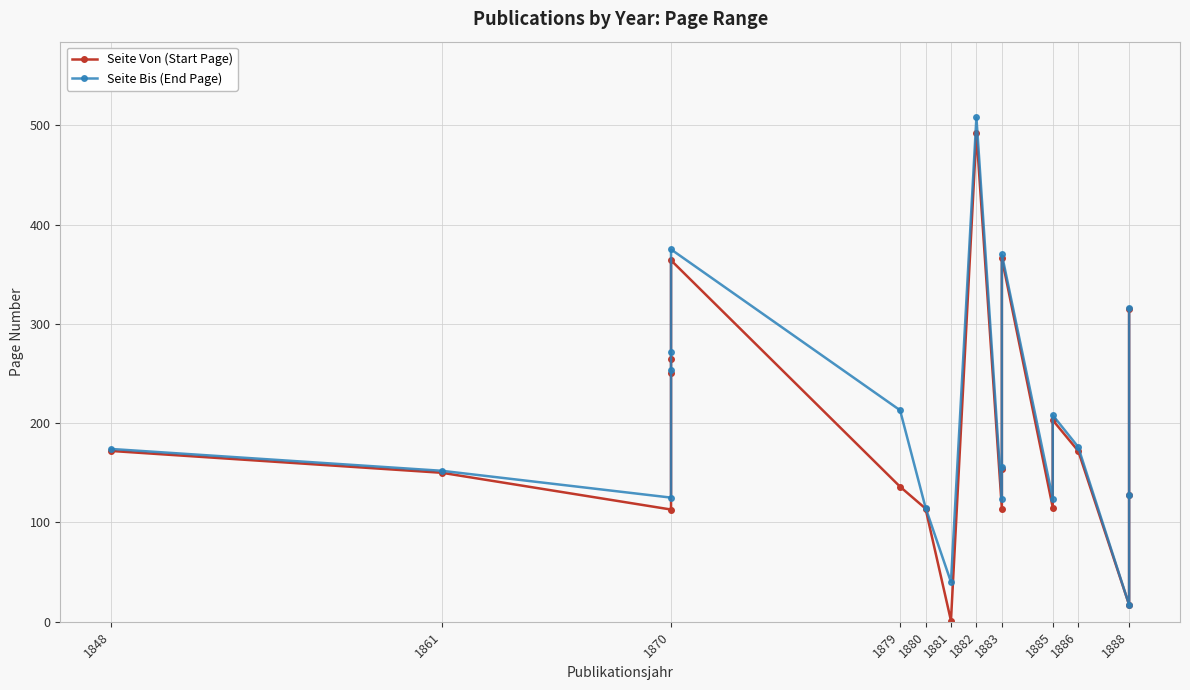

What is the difference between the Seite Bis (End Page) values at 1883 and 1885?

246